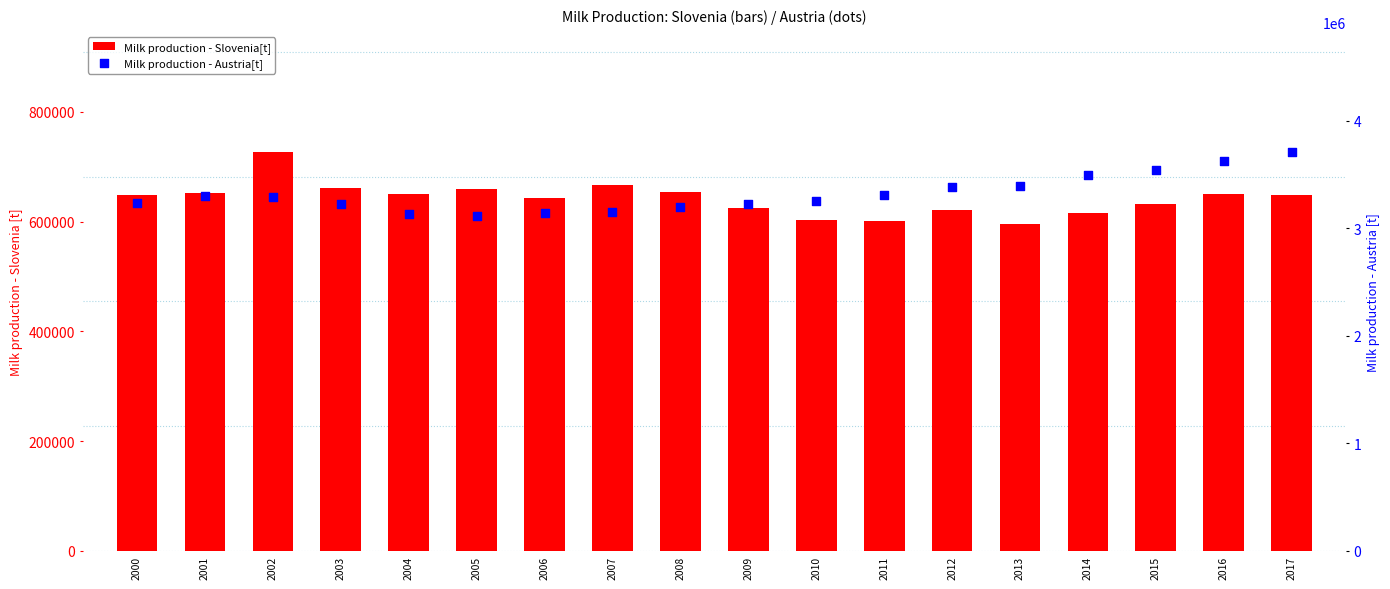

What is the total value across all series at 2000?

3881728